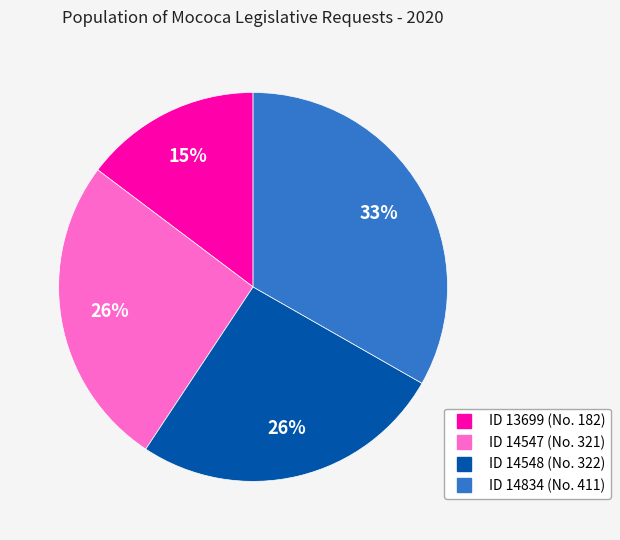

Is there any slice that represents more than half of the pie?

No